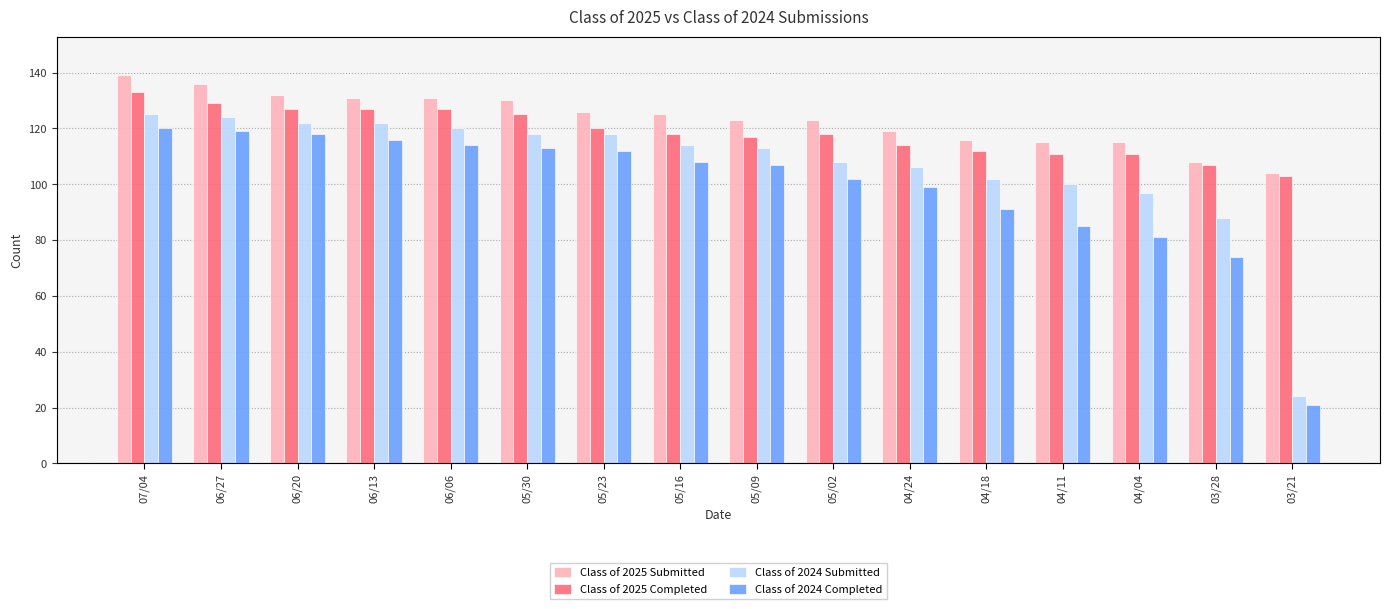

At which label is Class of 2024 Completed closest to 70?

03/28